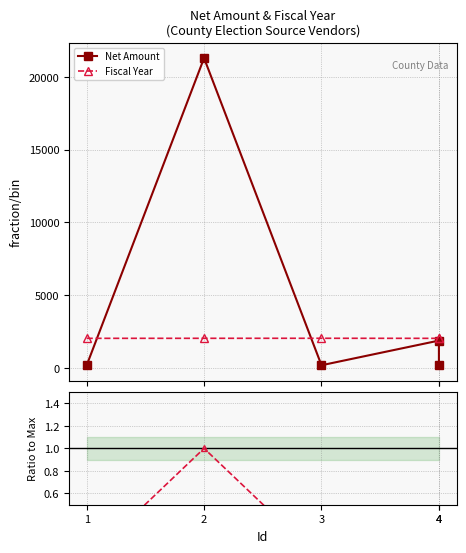

Is the value of Fiscal Year at 4 greater than the value of Net Amount at 3?

Yes